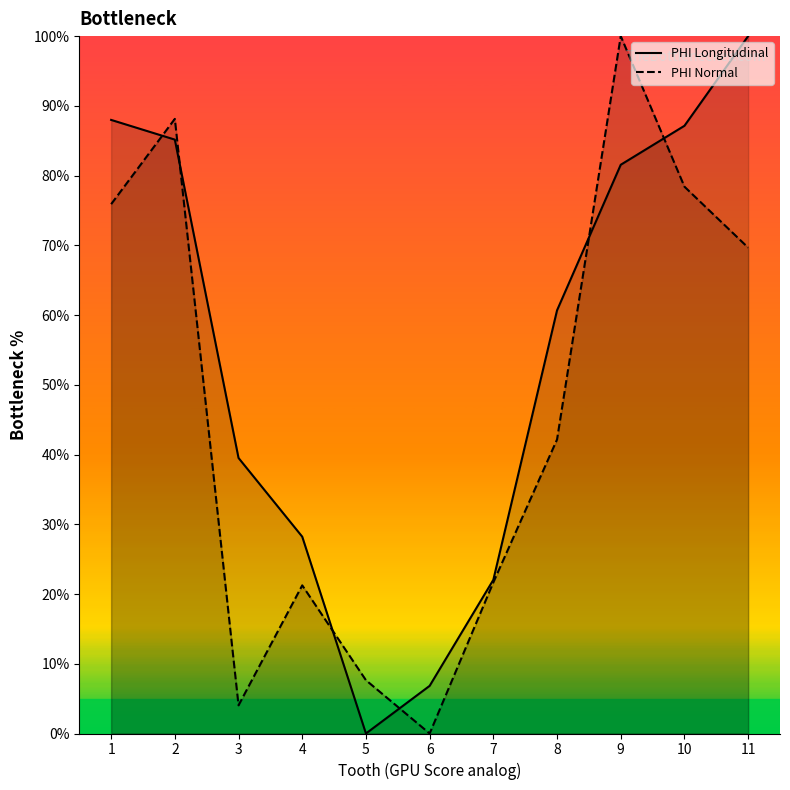

Which series has the widest spread of values?

PHI Longitudinal